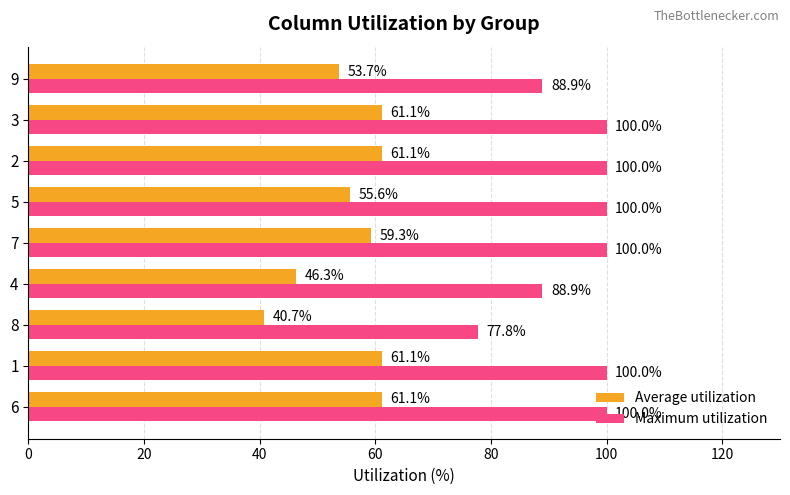

What is the approximate value of Average utilization at 3?

61.1